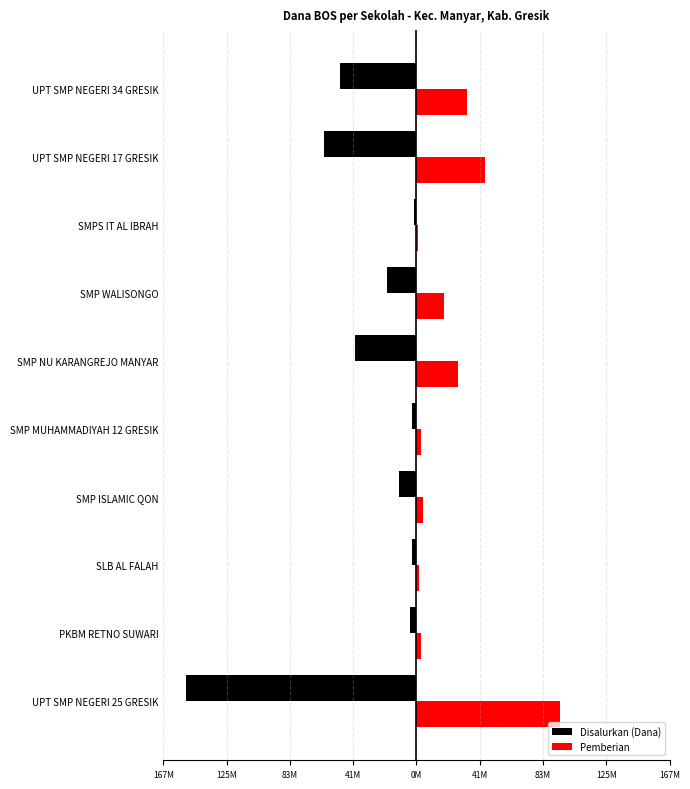

What are all the series names shown in the legend?

Disalurkan (Dana), Pemberian